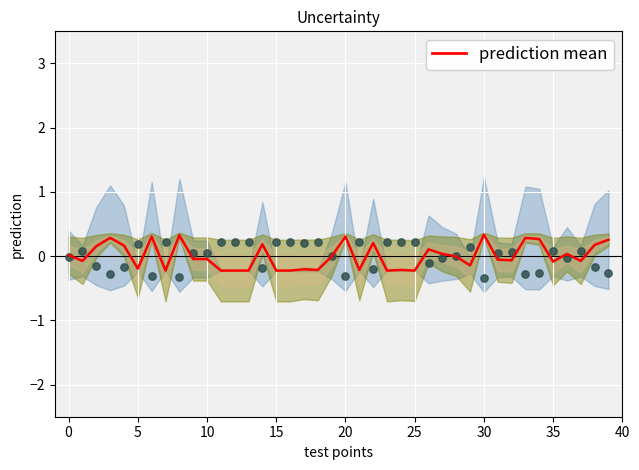

At how many categories does at least one series exceed 0?

40